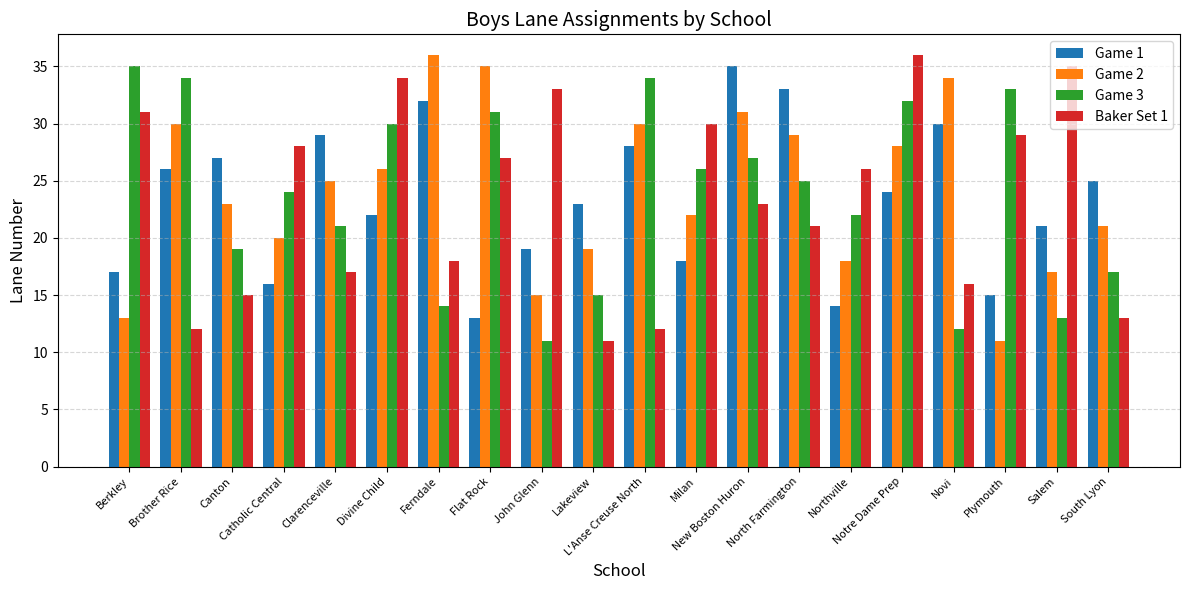

What is the difference between the maximum and minimum values in the Game 2 series?

25